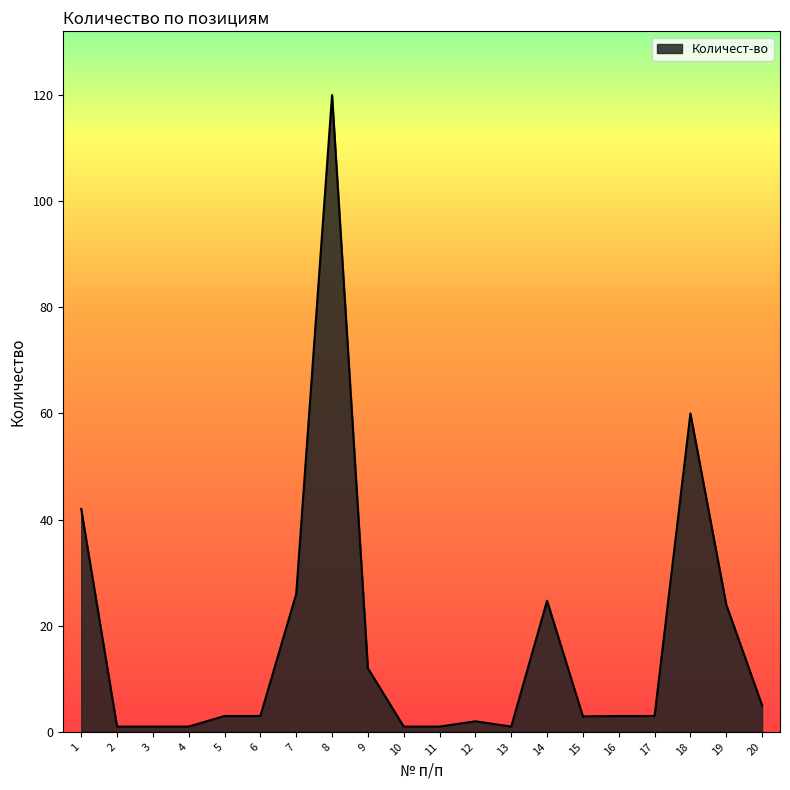

Which category has the highest value across all series?

8